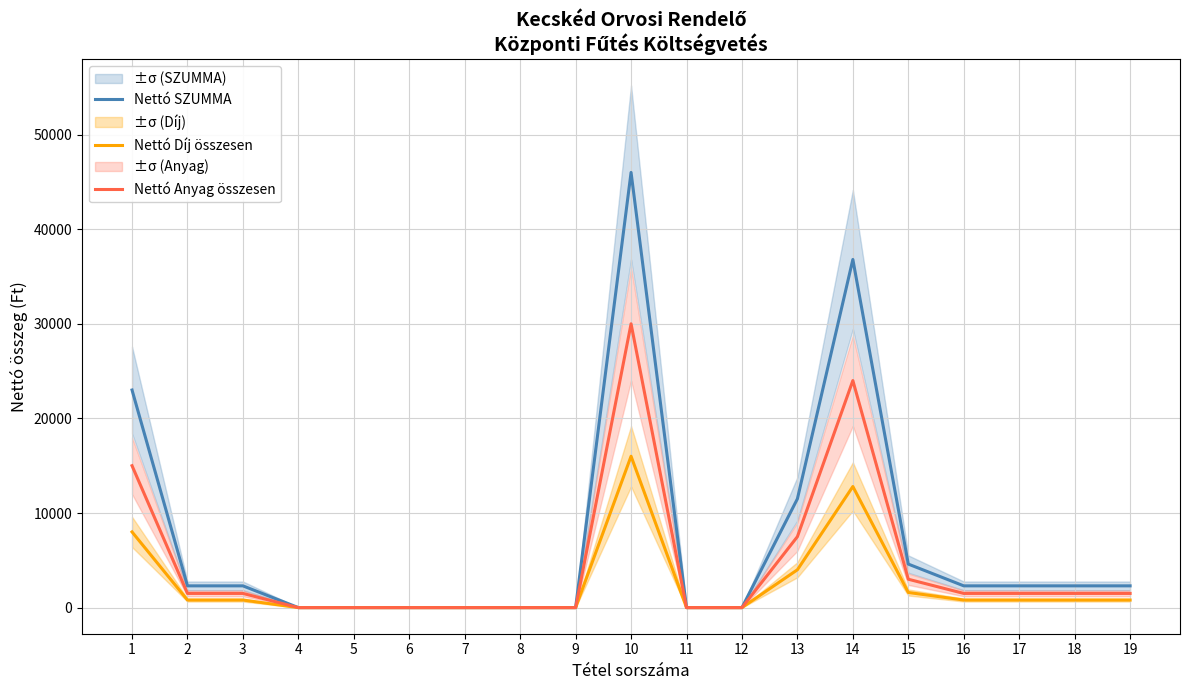

What is the sum of the Nettó SZUMMA values at 17 and 18?

4600